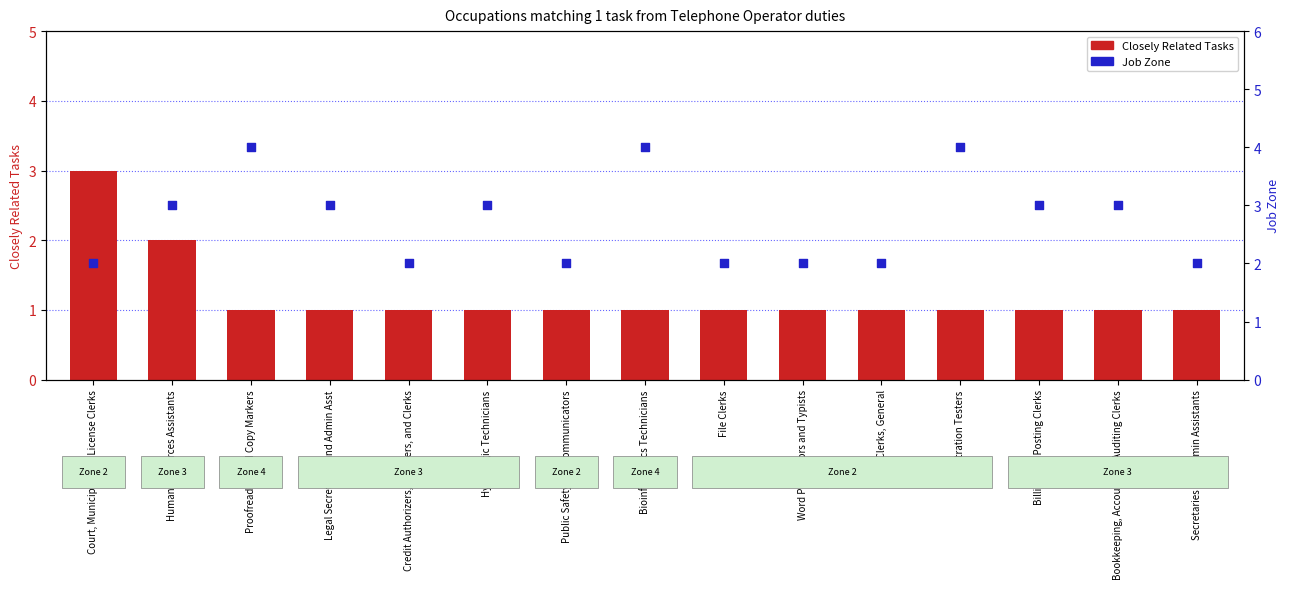

Which series has the widest spread of Y values?

Closely Related Tasks